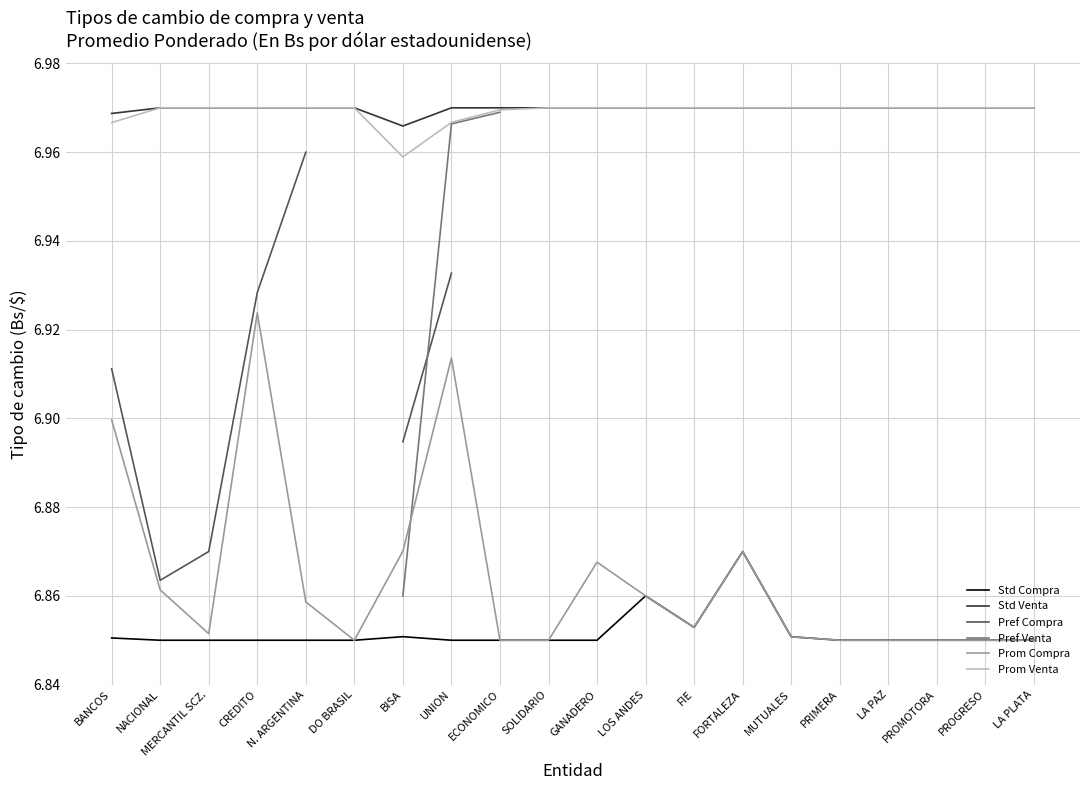

Is it true that Prom Venta equals 7.0 at FORTALEZA?

True